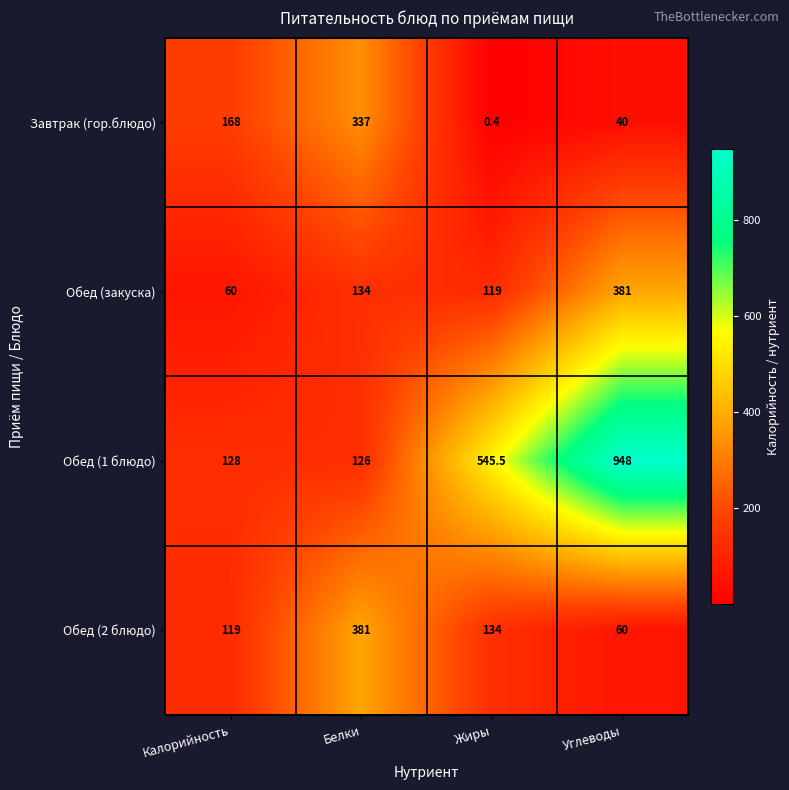

Which category has the lowest value across all series?

Жиры